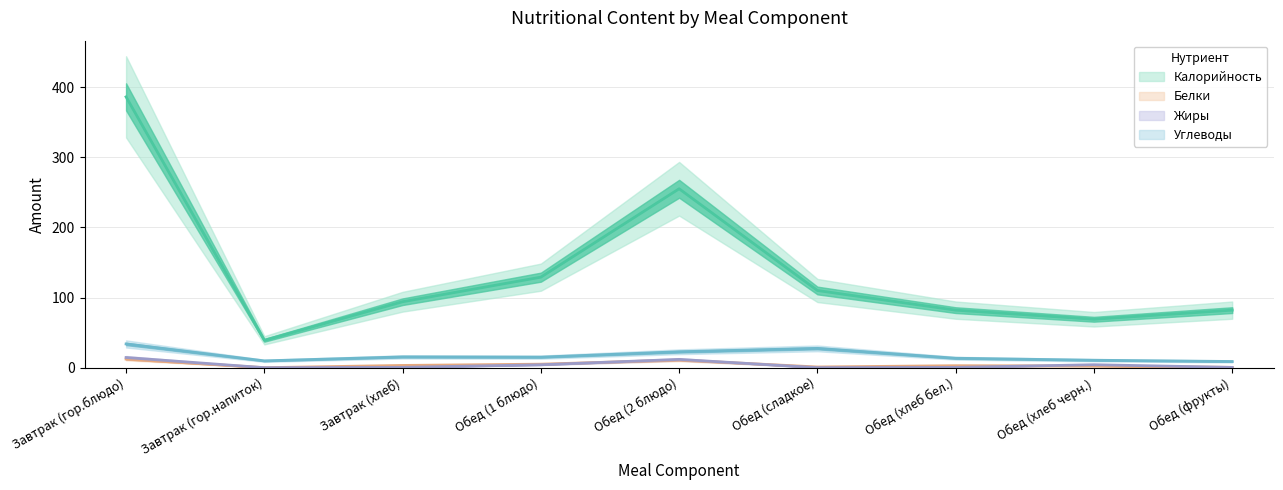

What is the difference between the maximum and minimum values in the Углеводы series?

25.0